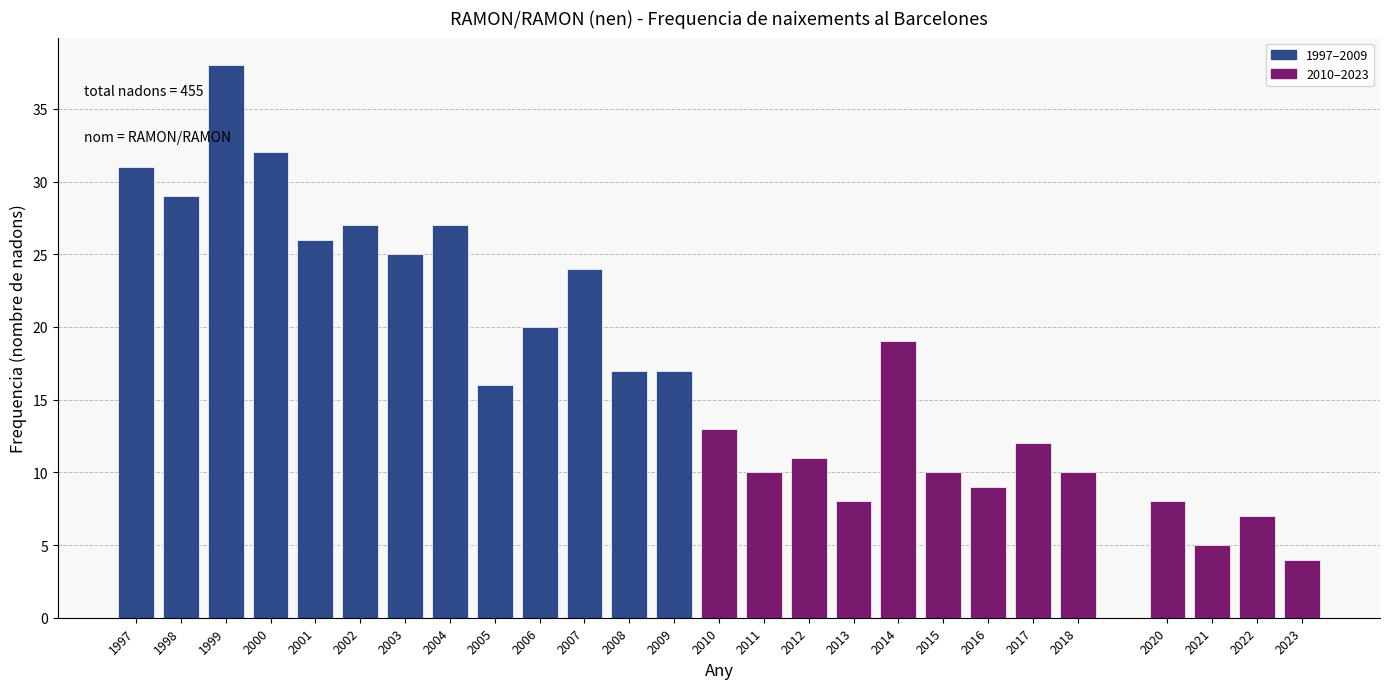

Reading left to right, what are all the values shown in this chart?

31	29	38	32	26	27	25	27	16	20	24	17	17	13	10	11	8	19	10	9	12	10	8	5	7	4